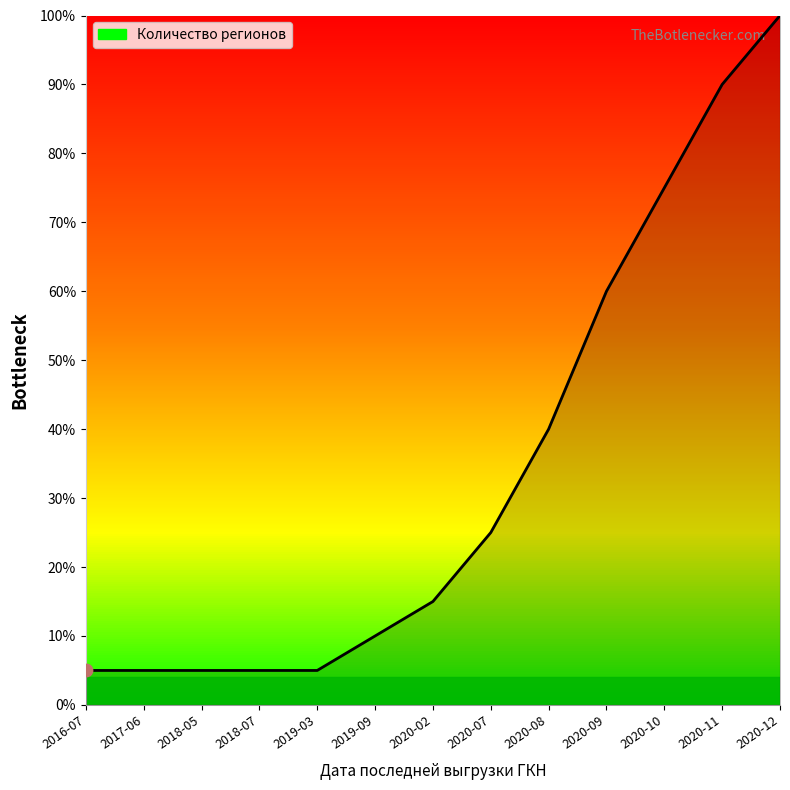

Which has a higher value, 2020-09 or 2016-07?

2020-09